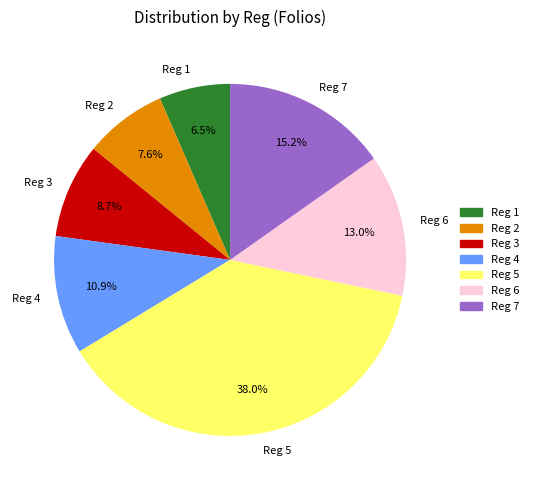

Rank the categories by value from highest to lowest.

Reg 5, Reg 7, Reg 6, Reg 4, Reg 3, Reg 2, Reg 1